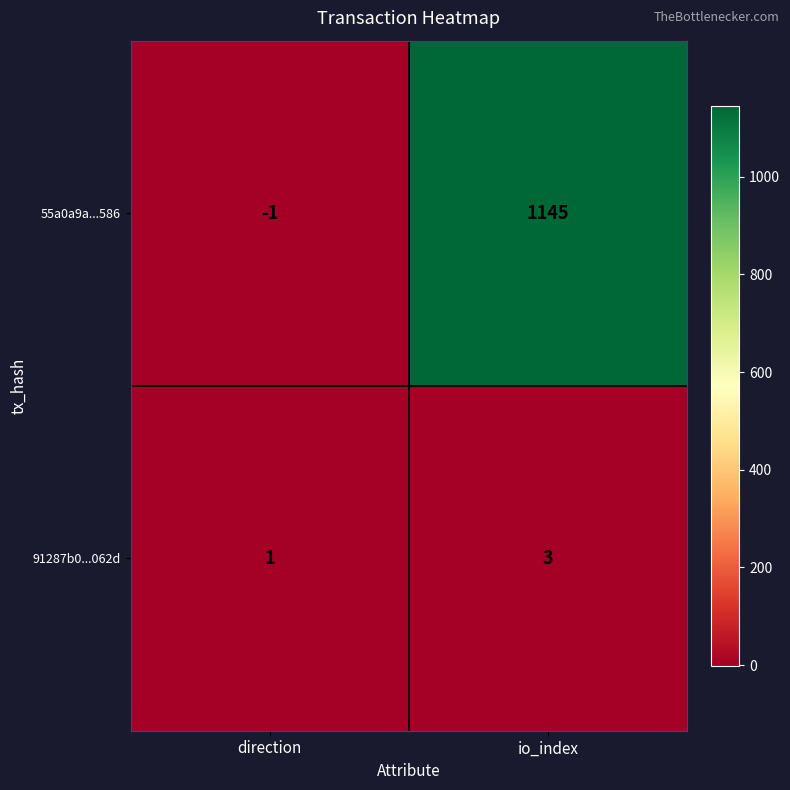

Reading right to left, transcribe all the data shown in this chart.

55a0a9a...586: io_index=1145	direction=-1
91287b0...062d: io_index=3	direction=1